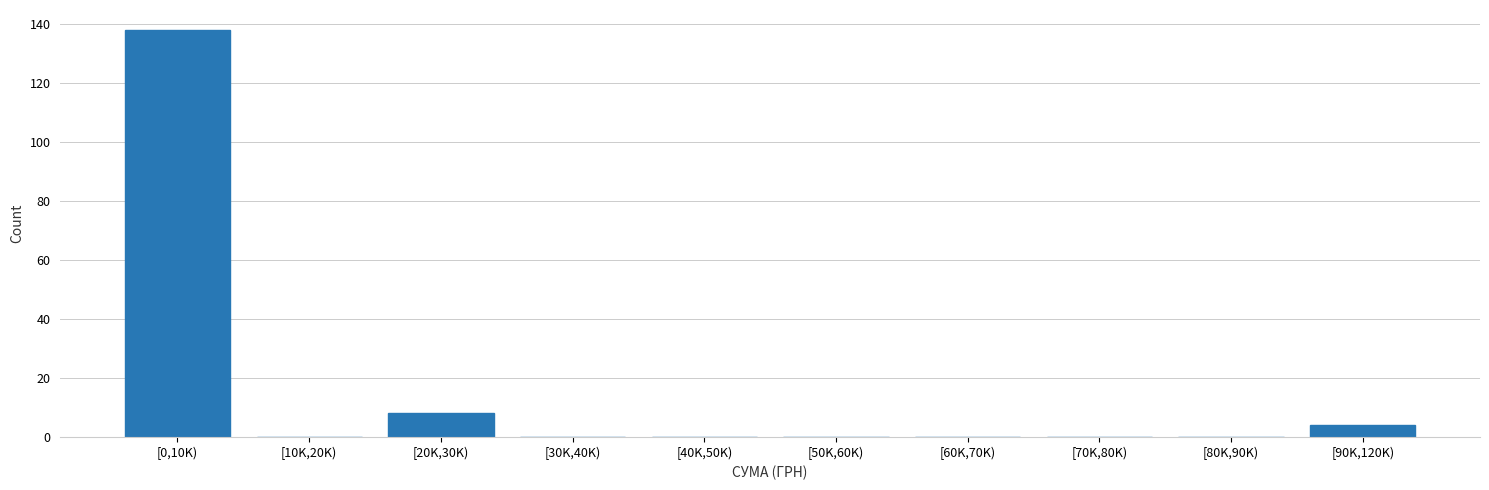

Reading right to left, list all the values displayed in this chart.

[90K,120K)=4	[80K,90K)=0	[70K,80K)=0	[60K,70K)=0	[50K,60K)=0	[40K,50K)=0	[30K,40K)=0	[20K,30K)=8	[10K,20K)=0	[0,10K)=138